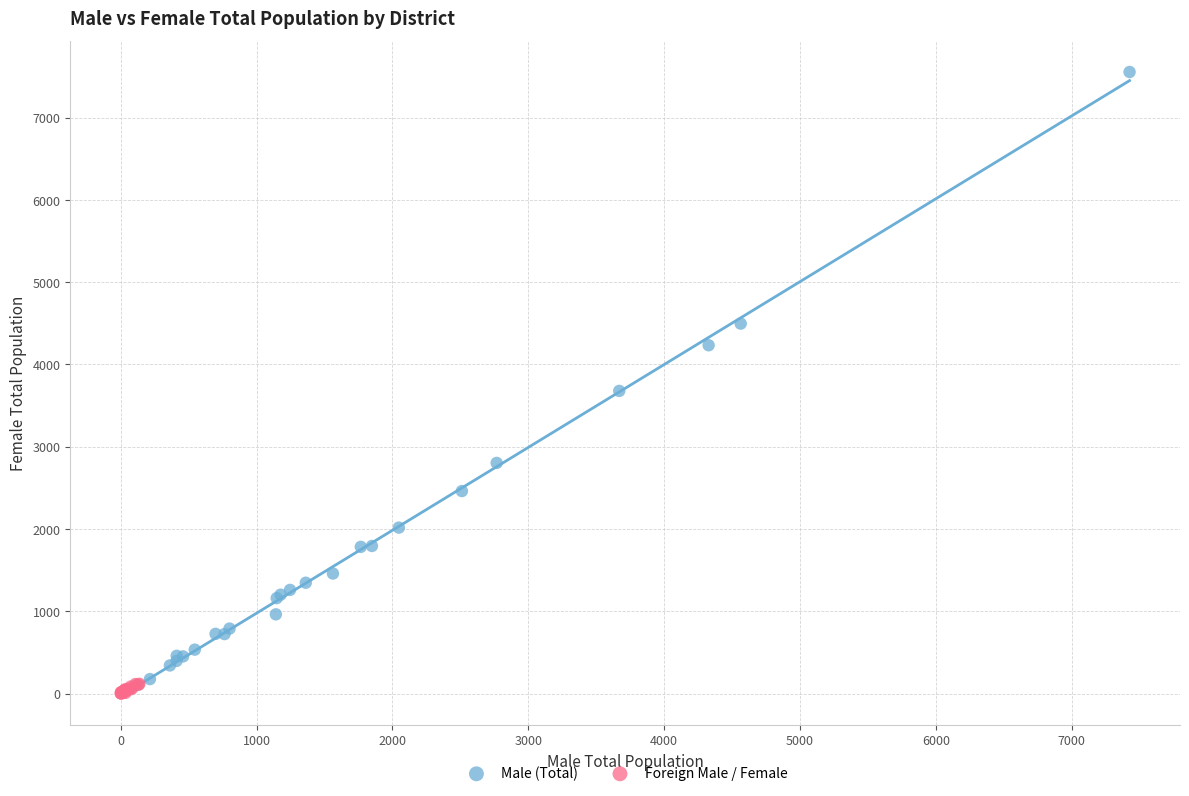

What are all the series names shown in the legend?

Male (Total), Foreign Male / Female